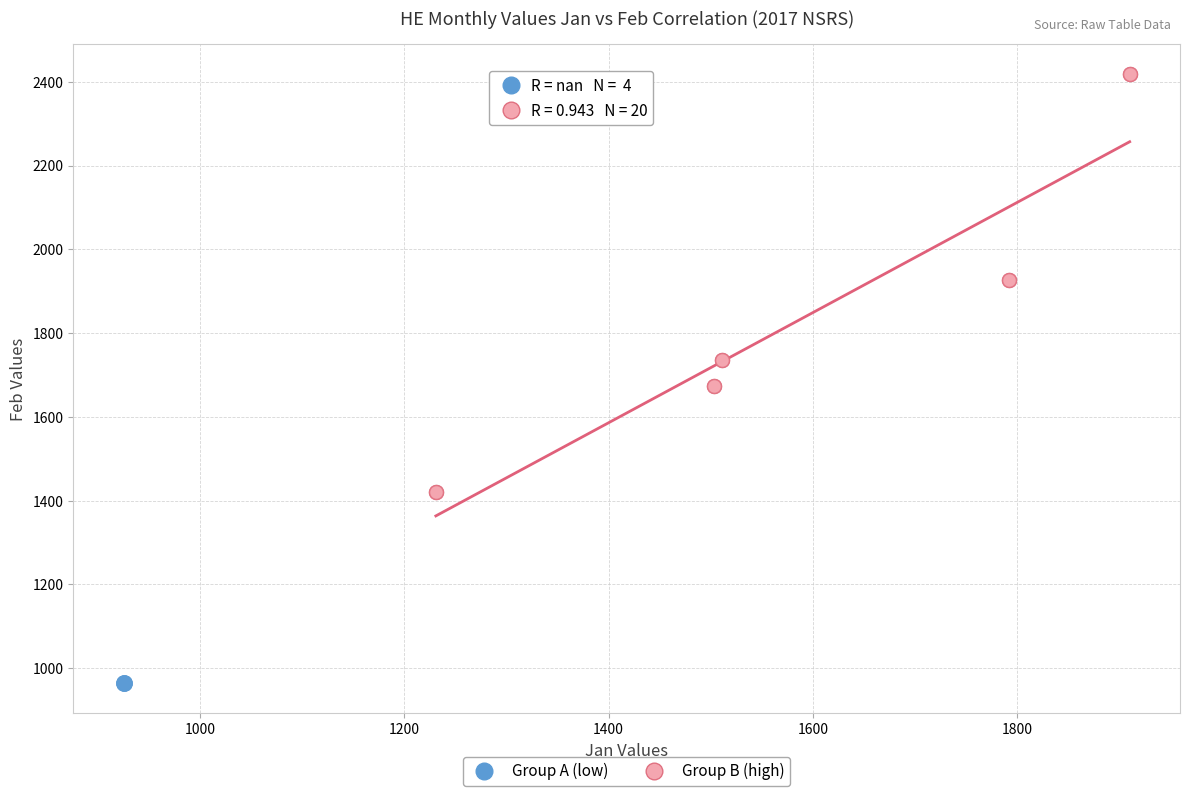

Which series contains the highest Y value?

Group B (high)